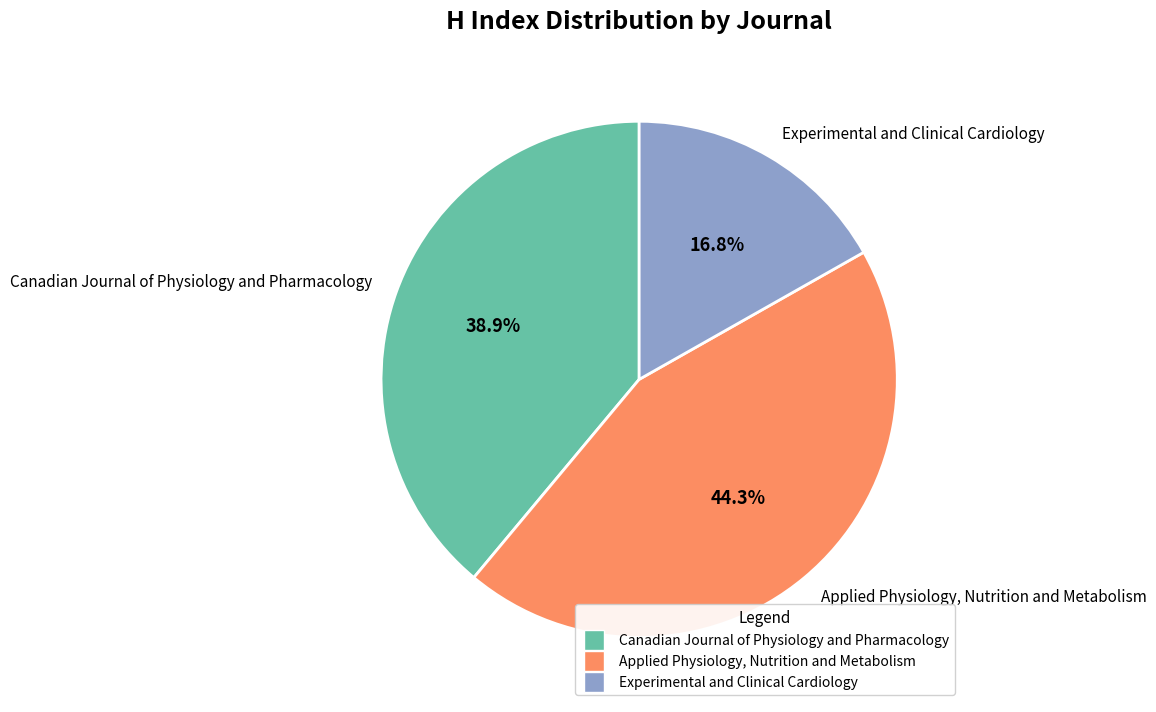

To the nearest percent, what percentage of the pie is Experimental and Clinical Cardiology?

17%